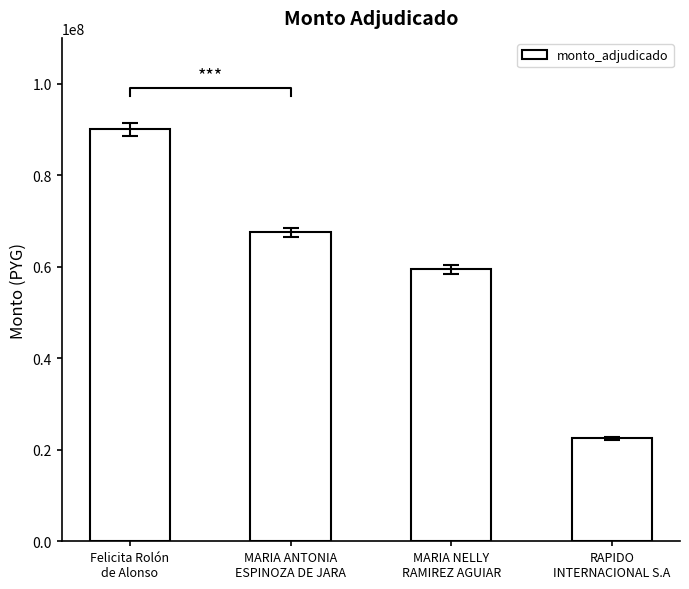

True or false: the data shows 90000000 at Felicita Rolón
de Alonso.

True